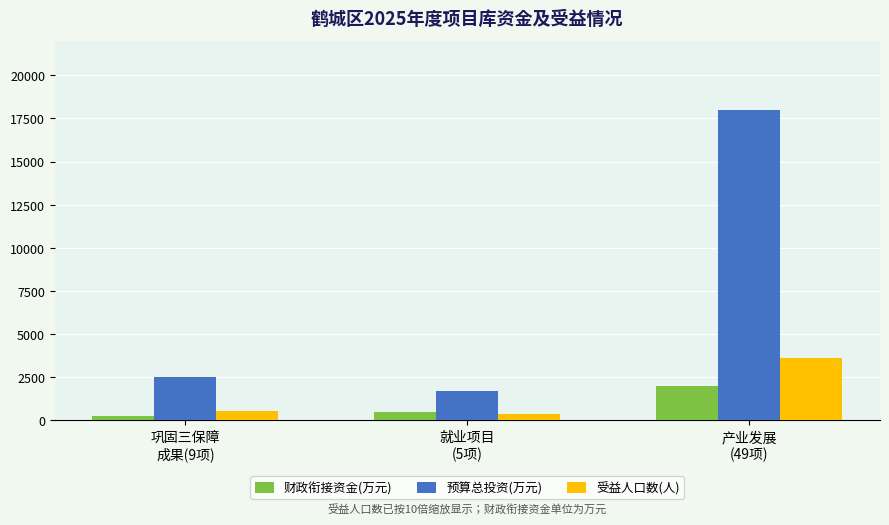

Reading left to right, extract all data points from this chart.

财政衔接资金(万元): 巩固三保障
成果(9项)=255.0	就业项目
(5项)=465.0	产业发展
(49项)=1981.0
预算总投资(万元): 巩固三保障
成果(9项)=2543.0	就业项目
(5项)=1698.0	产业发展
(49项)=17985.0
受益人口数(人): 巩固三保障
成果(9项)=576.2	就业项目
(5项)=357.2	产业发展
(49项)=3638.1